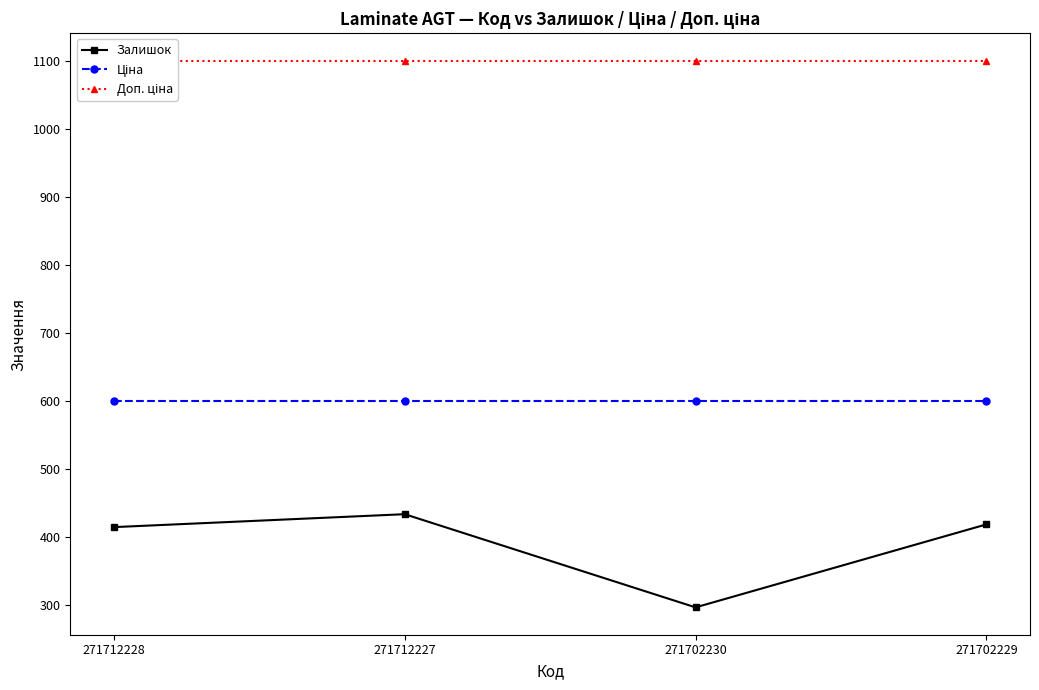

What is the total value across all series at 271702229?

2117.9